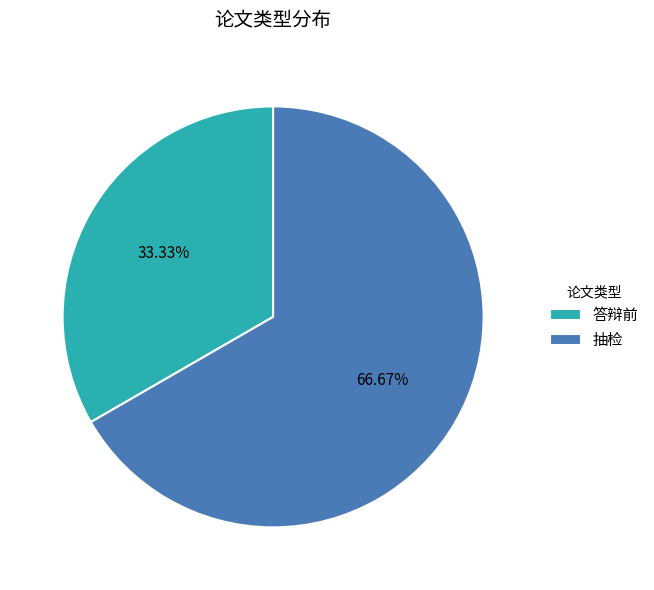

How many slices are in this pie chart?

2